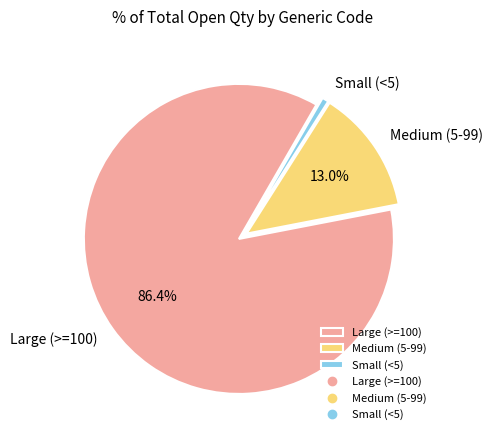

What percentage do Medium (5-99) and Large (>=100) together represent?

99.3%